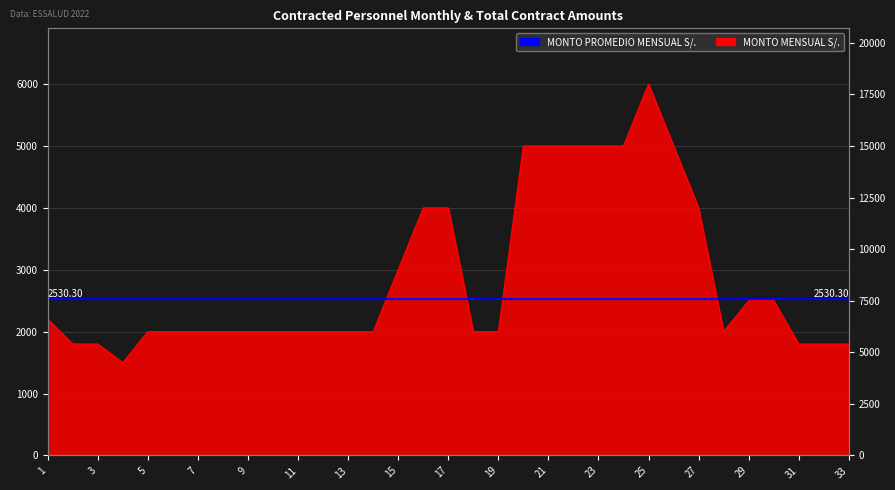

At which category does MONTO TOTAL DEL CONTRATO S/. reach its first local valley?

4